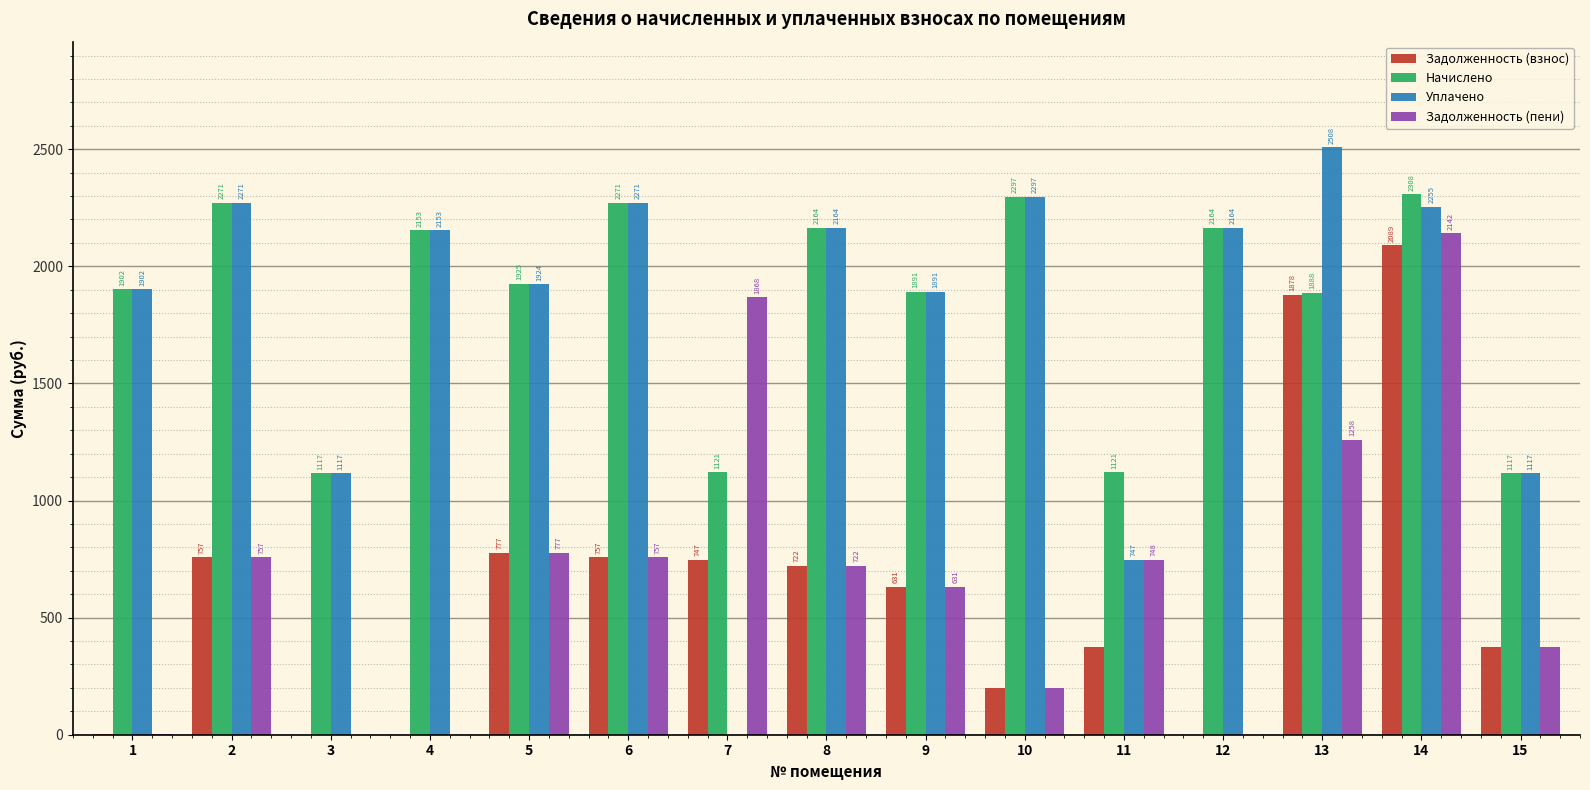

At which category is the sum across all series the highest?

14